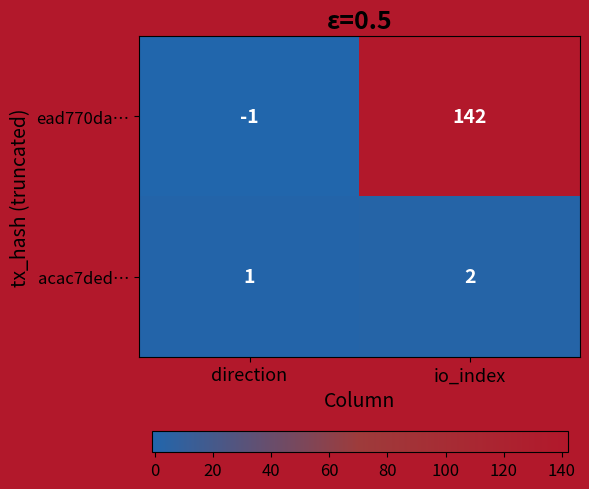

The value of acac7ded… at io_index is 1. True or false?

False